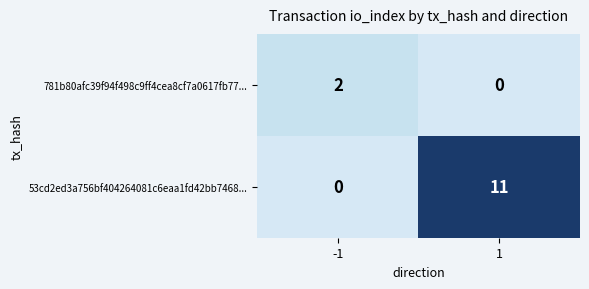

At how many categories does at least one series exceed 7?

1